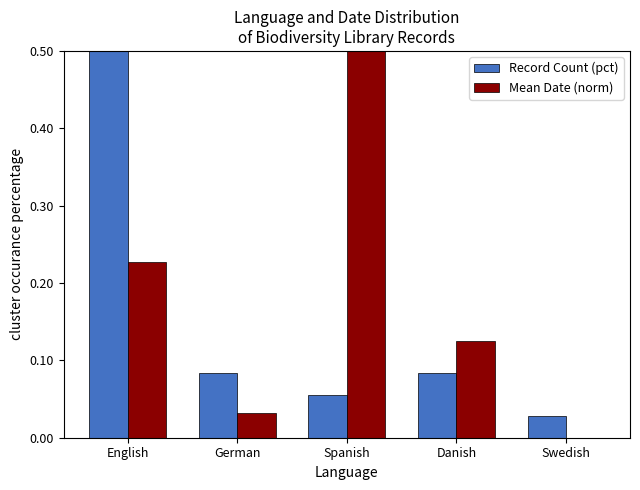

Reading left to right, list all the values displayed in this chart.

Record Count (pct): 0.8	0.1	0.1	0.1	0.0
Mean Date (norm): 0.2	0.0	0.5	0.1	0.0